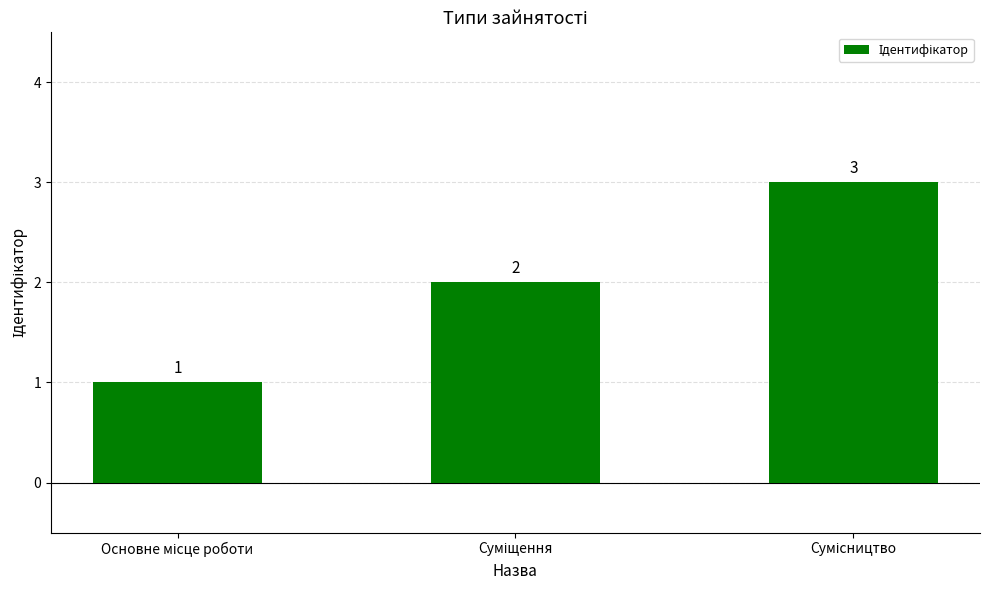

How many values are between 1 and 3?

3